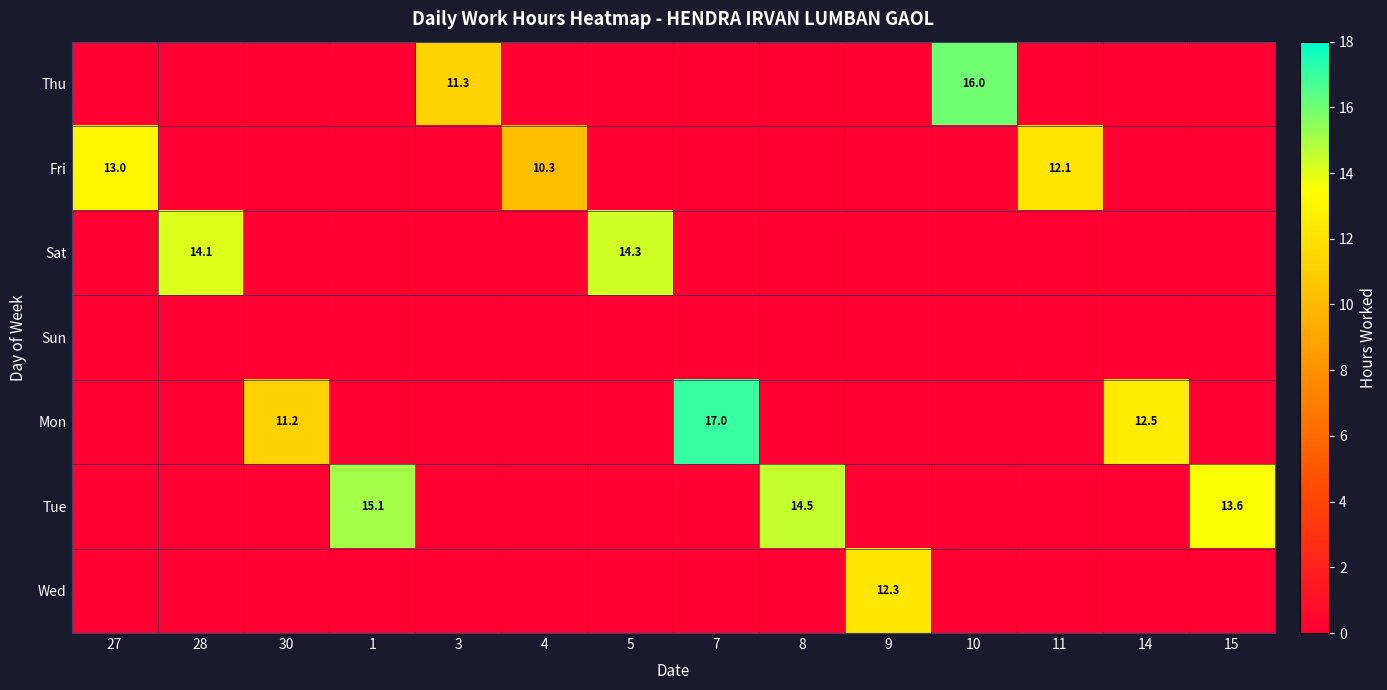

At how many categories does at least one series exceed 4?

14